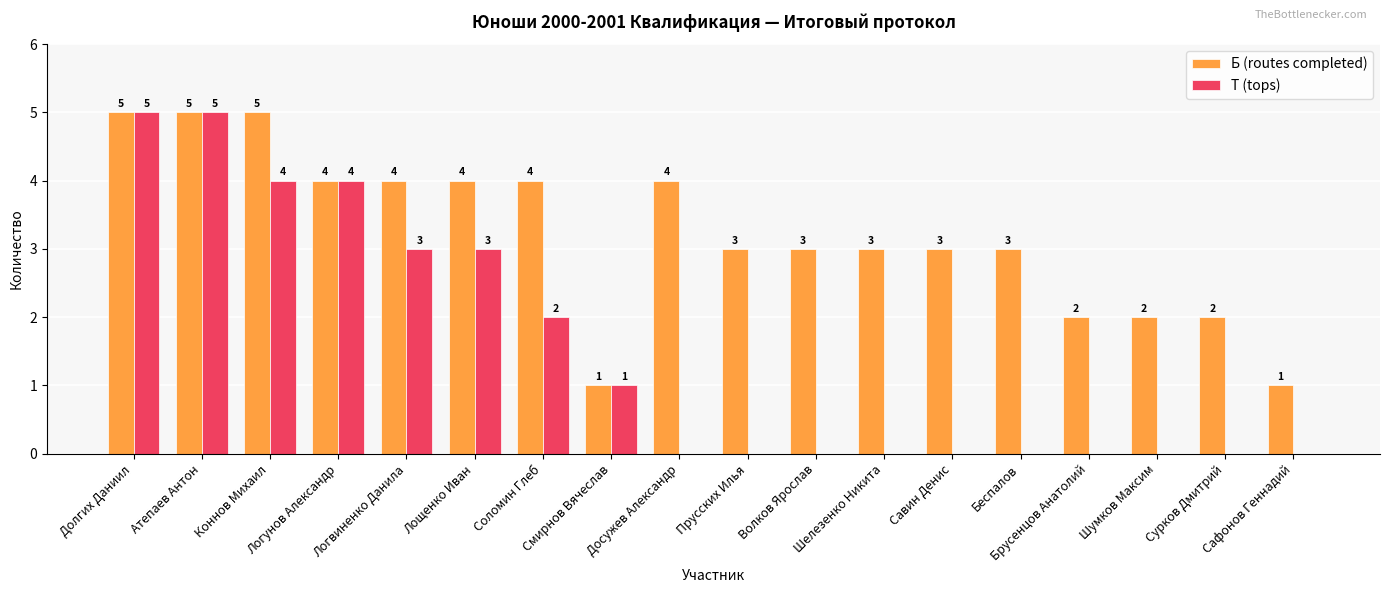

What is the spread (max minus min) of values at Коннов Михаил?

1